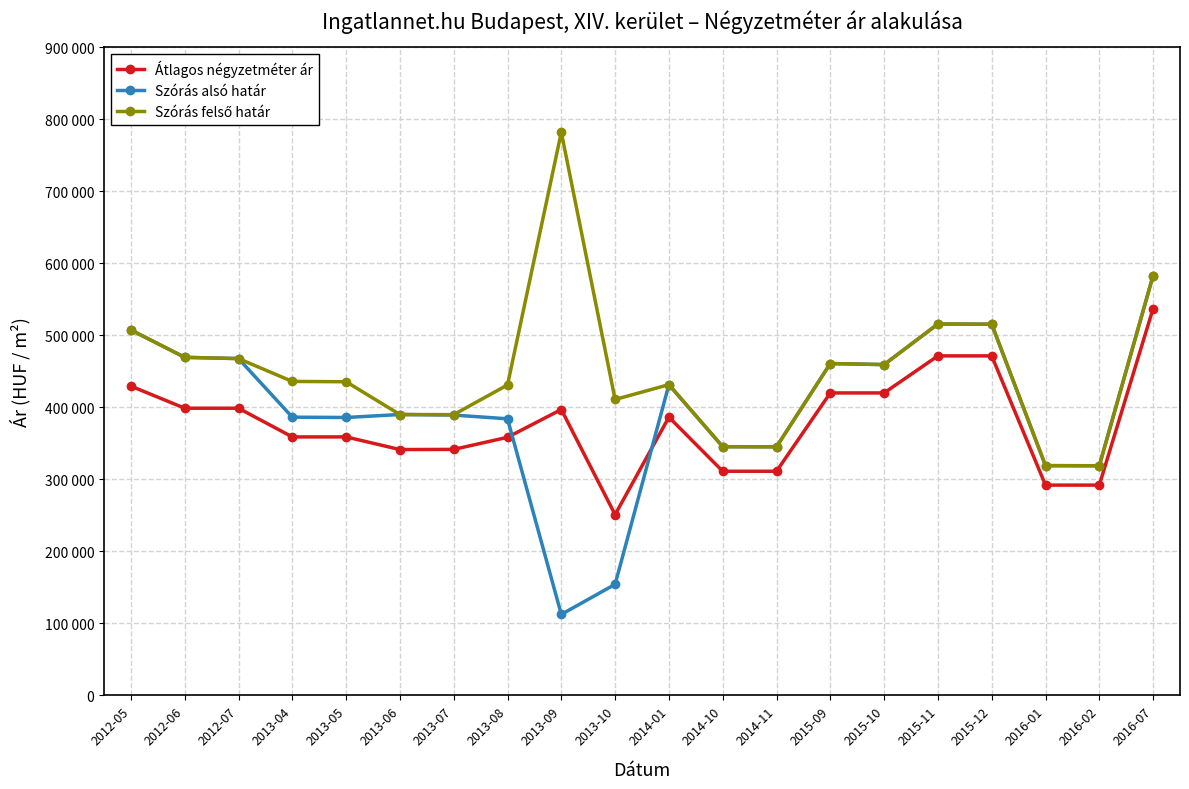

Reading right to left, what are all the values shown in this chart?

Átlagos négyzetméter ár: 537190	292000	292000	471428	471428	420000	420000	311250	311250	386363	251037	396973	358390	341579	341379	358924	358924	398773	398773	429447
Szórás alsó határ: 583043	318880	319037	515461	515715	459343	460823	345183	345356	431513	154255	112486	384085	389276	390034	385903	386328	467684	469426	507424
Szórás felső határ: 583043	318880	319037	515461	515715	459343	460823	345183	345356	431513	410913	781916	431065	389842	390034	435529	435954	467684	469426	507424